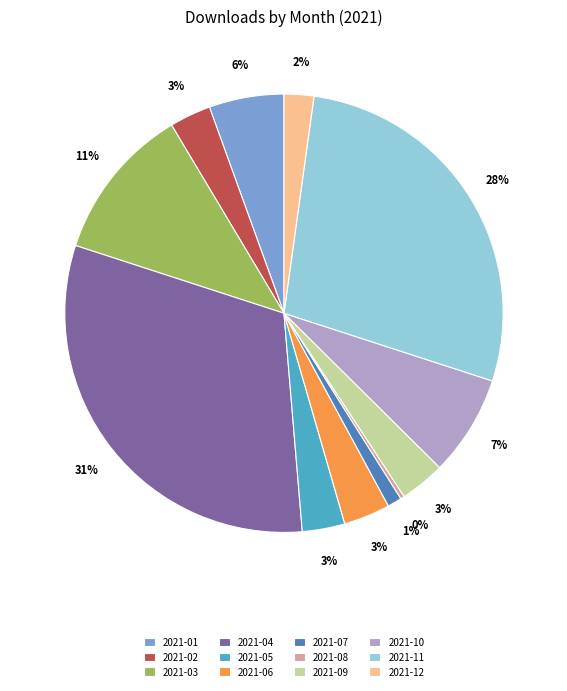

Count the number of slices in the pie.

12